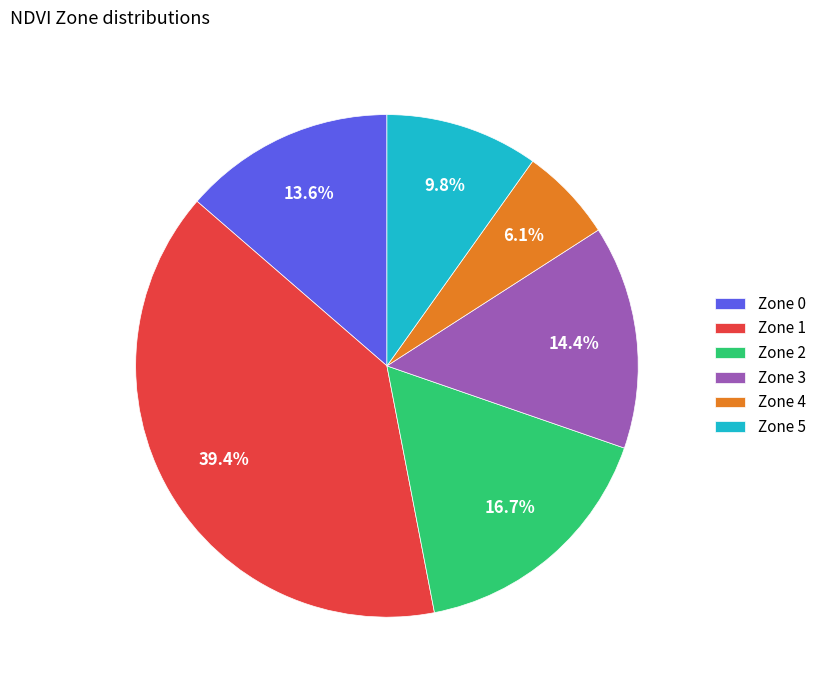

Rank the categories by value from lowest to highest.

Zone 4, Zone 5, Zone 0, Zone 3, Zone 2, Zone 1